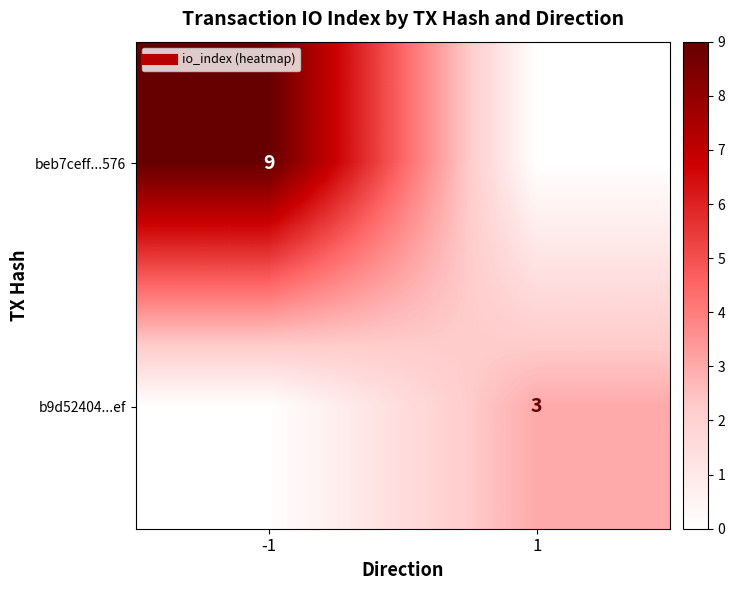

Rank the series by their maximum value, from highest to lowest.

beb7ceff...576, b9d52404...ef